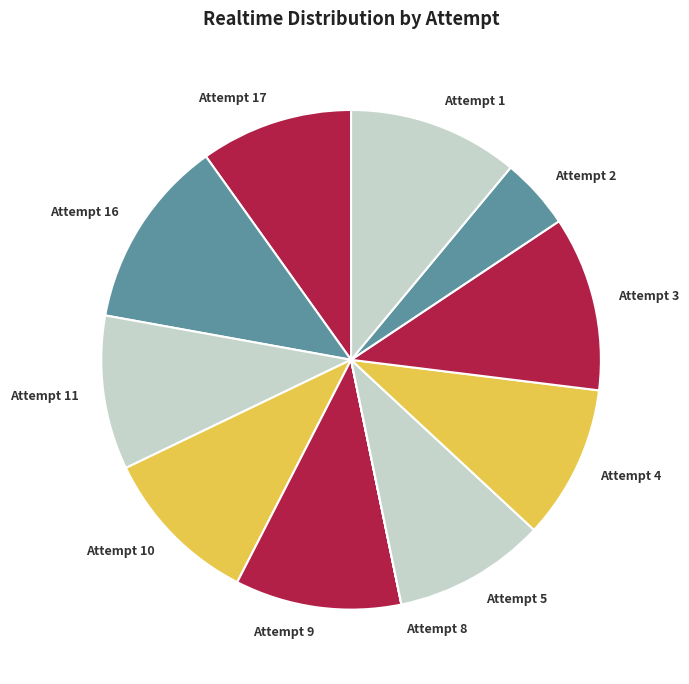

Which has a higher value, Attempt 9 or Attempt 3?

Attempt 3